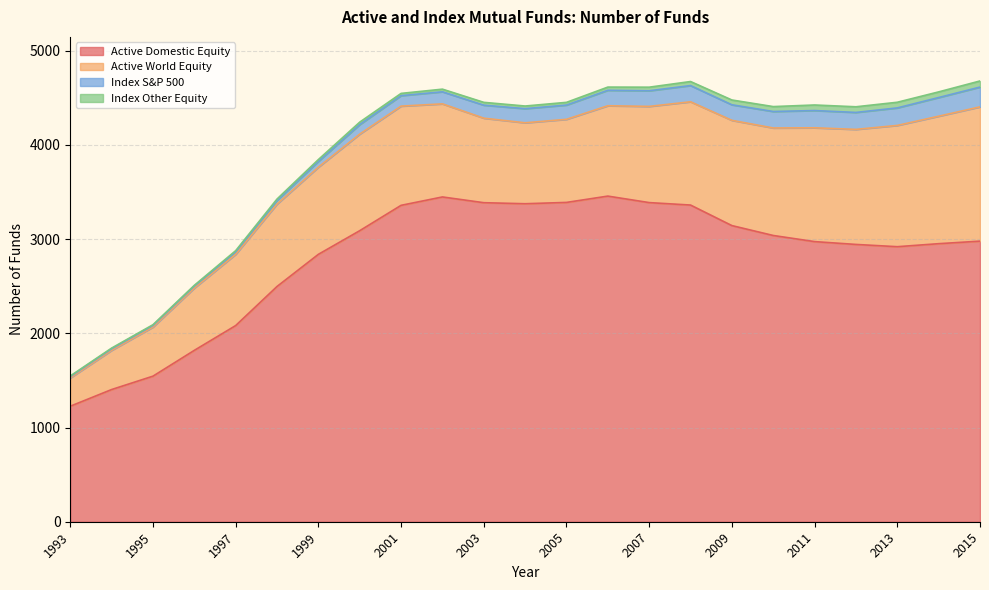

Reading left to right, extract all data points from this chart.

Active Domestic Equity: 1993=1226	1994=1403	1995=1545	1996=1819	1997=2082	1998=2497	1999=2838	2000=3089	2001=3358	2002=3447	2003=3386	2004=3375	2005=3389	2006=3456	2007=3387	2008=3361	2009=3143	2010=3038	2011=2973	2012=2943	2013=2919	2014=2951	2015=2978
Active World Equity: 1993=300	1994=416	1995=521	1996=661	1997=756	1998=874	1999=925	2000=1025	2001=1053	2002=988	2003=897	2004=859	2005=882	2006=959	2007=1021	2008=1096	2009=1117	2010=1141	2011=1208	2012=1221	2013=1287	2014=1353	2015=1425
Index S&P 500: 1993=15	1994=17	1995=18	1996=22	1997=27	1998=39	1999=61	2000=101	2001=111	2002=128	2003=138	2004=150	2005=151	2006=164	2007=166	2008=172	2009=165	2010=175	2011=183	2012=180	2013=186	2014=198	2015=210
Index Other Equity: 1993=6	1994=7	1995=7	1996=7	1997=12	1998=15	1999=20	2000=26	2001=24	2002=28	2003=30	2004=28	2005=29	2006=34	2007=38	2008=43	2009=51	2010=52	2011=59	2012=60	2013=60	2014=60	2015=65